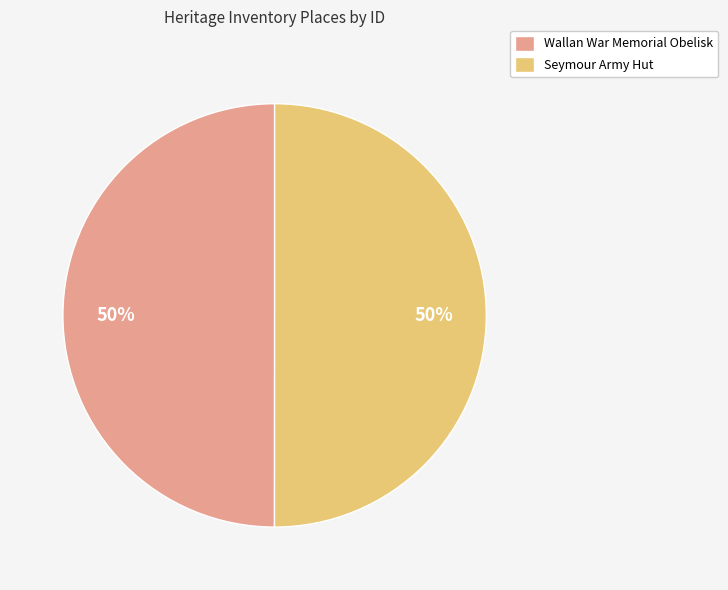

To the nearest percent, what is the average slice percentage?

50%